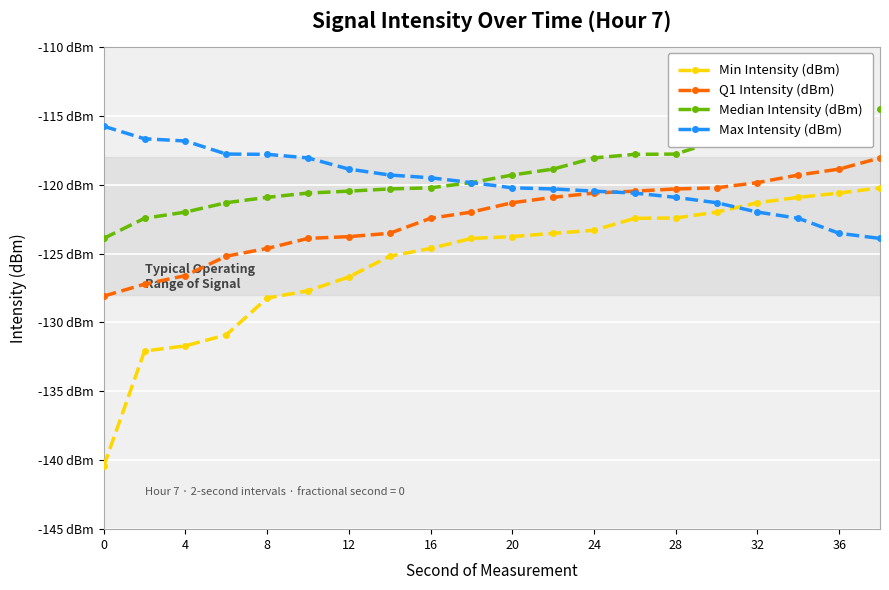

Reading left to right, what are all the values shown in this chart?

Min Intensity (dBm): -140.4	-132.1	-131.7	-130.9	-128.2	-127.7	-126.7	-125.2	-124.6	-123.9	-123.8	-123.5	-123.3	-122.4	-122.4	-122.0	-121.3	-120.9	-120.6	-120.2
Q1 Intensity (dBm): -128.1	-127.2	-126.6	-125.2	-124.6	-123.9	-123.8	-123.5	-122.4	-122.0	-121.3	-120.9	-120.6	-120.5	-120.3	-120.2	-119.8	-119.3	-118.9	-118.1
Median Intensity (dBm): -123.9	-122.4	-122.0	-121.3	-120.9	-120.6	-120.5	-120.3	-120.2	-119.8	-119.3	-118.9	-118.1	-117.8	-117.8	-116.8	-116.7	-115.8	-115.0	-114.5
Max Intensity (dBm): -115.8	-116.7	-116.8	-117.8	-117.8	-118.1	-118.9	-119.3	-119.5	-119.8	-120.2	-120.3	-120.5	-120.6	-120.9	-121.3	-122.0	-122.4	-123.5	-123.9